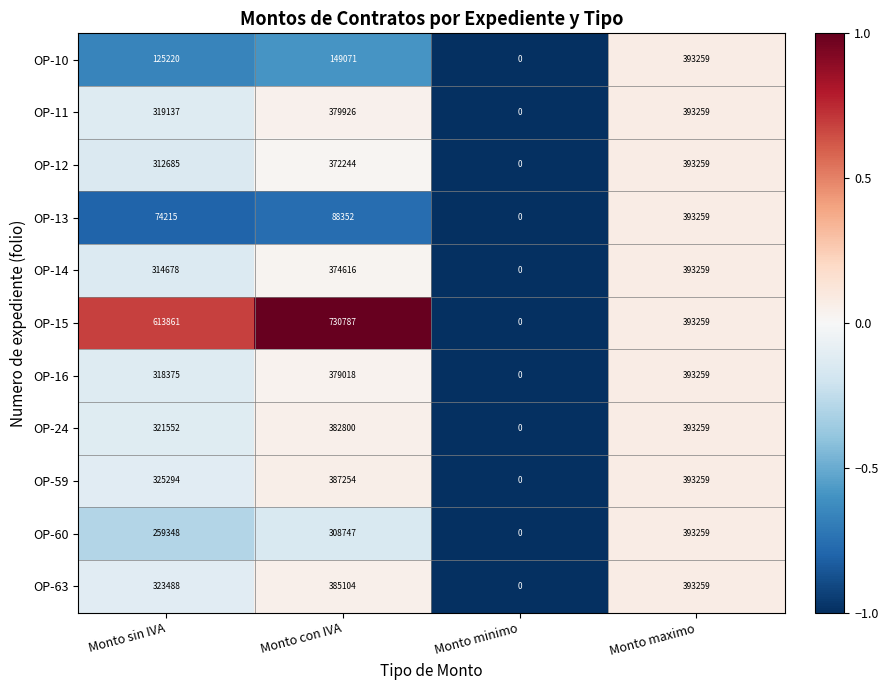

The OP-14 series shows 0 at Monto minimo. True or false?

True